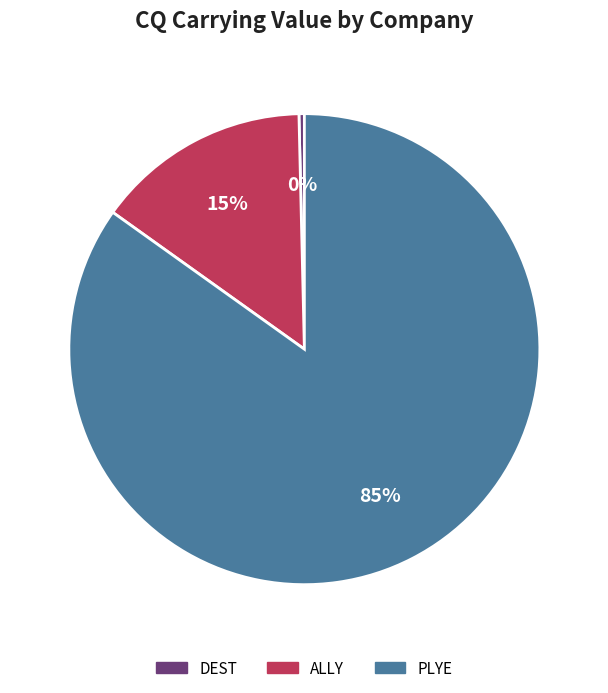

Count the number of slices in the pie.

3